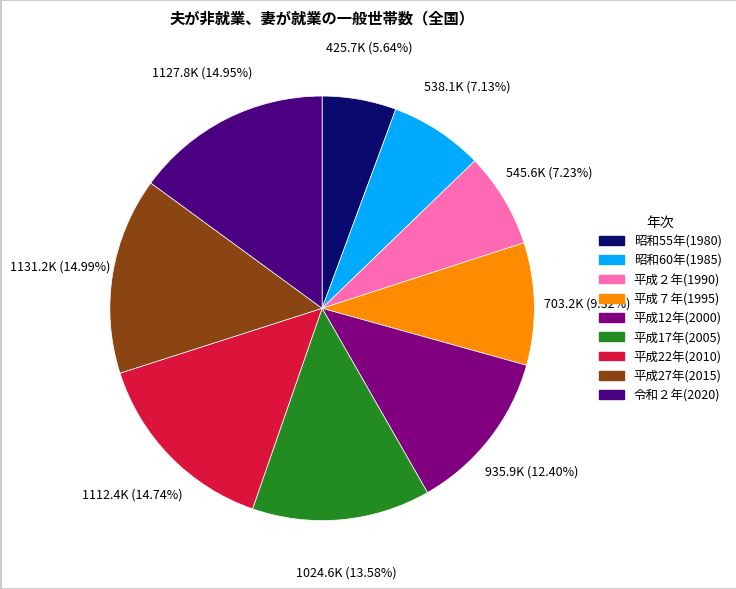

How many slices are in this pie chart?

9